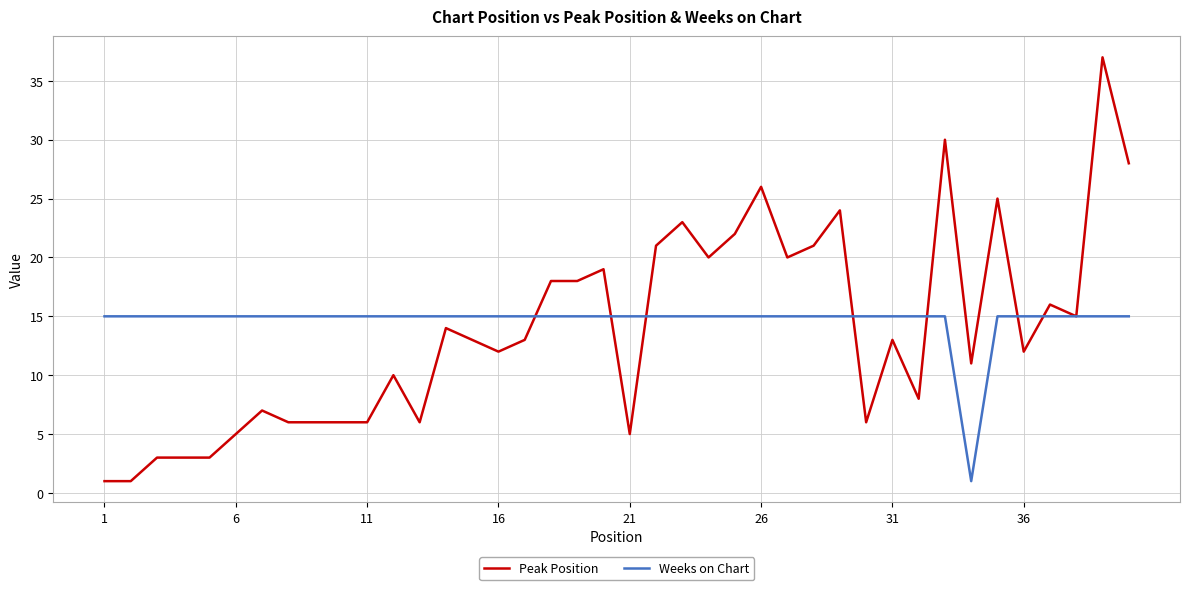

List the series in order of their peak value, lowest first.

Weeks on Chart, Peak Position